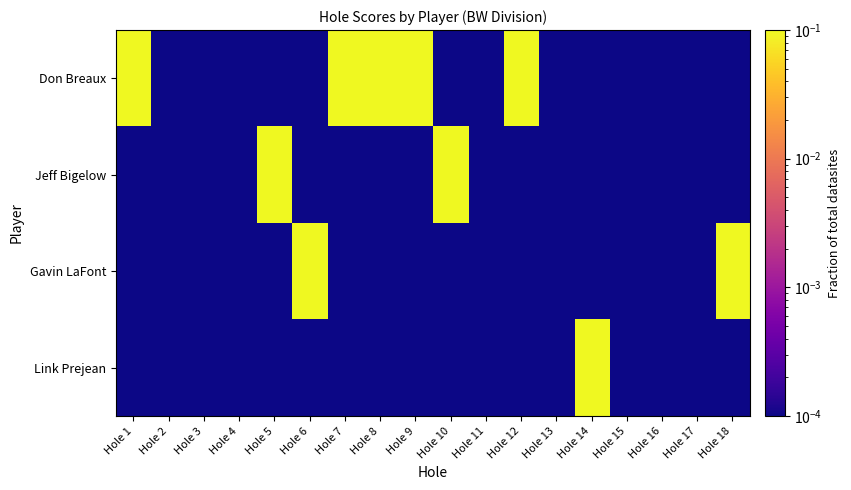

Which label corresponds to the largest value in the chart?

Hole 1